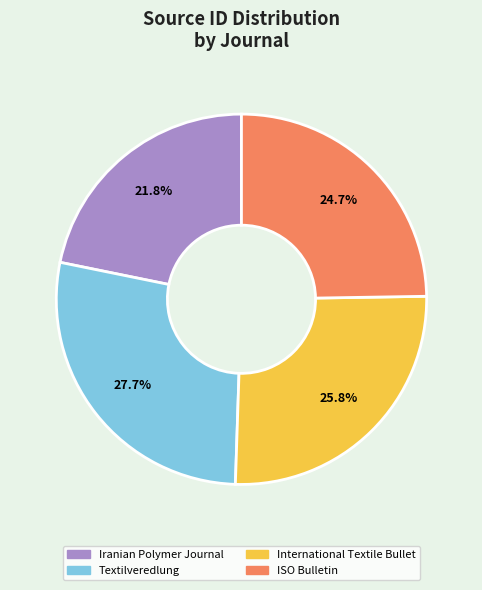

How many slices are in this pie chart?

4